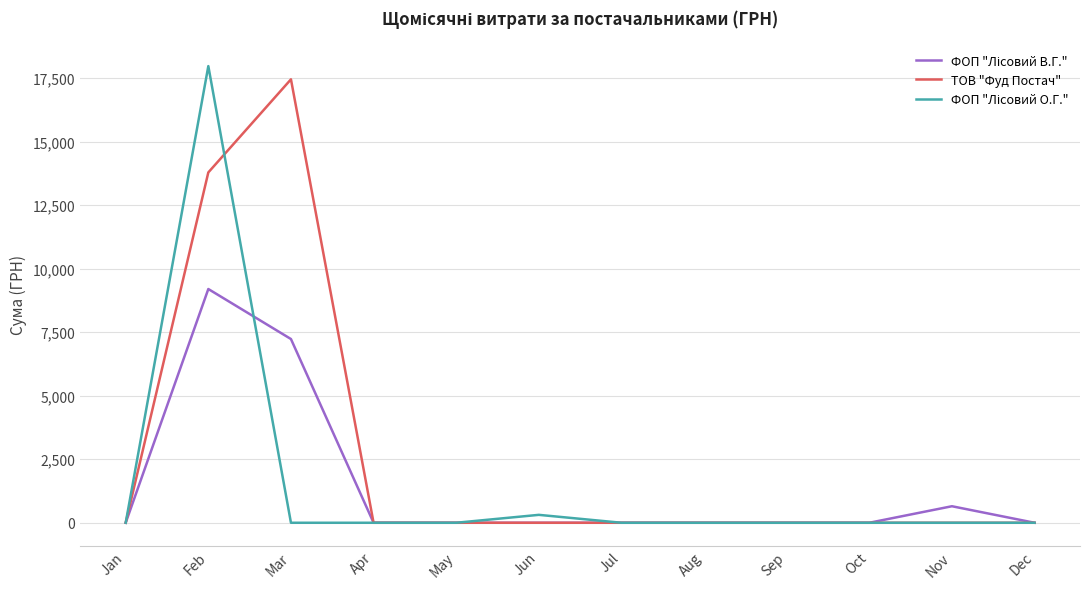

True or false: ТОВ "Фуд Постач" has a value of 0.0 at Jan.

True